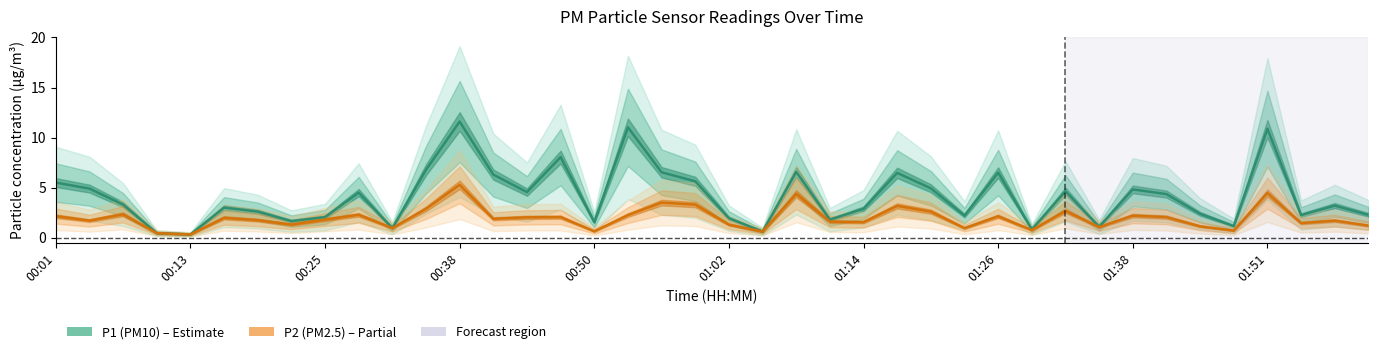

The value of P1 (PM10) at 37 is 2.2. True or false?

True